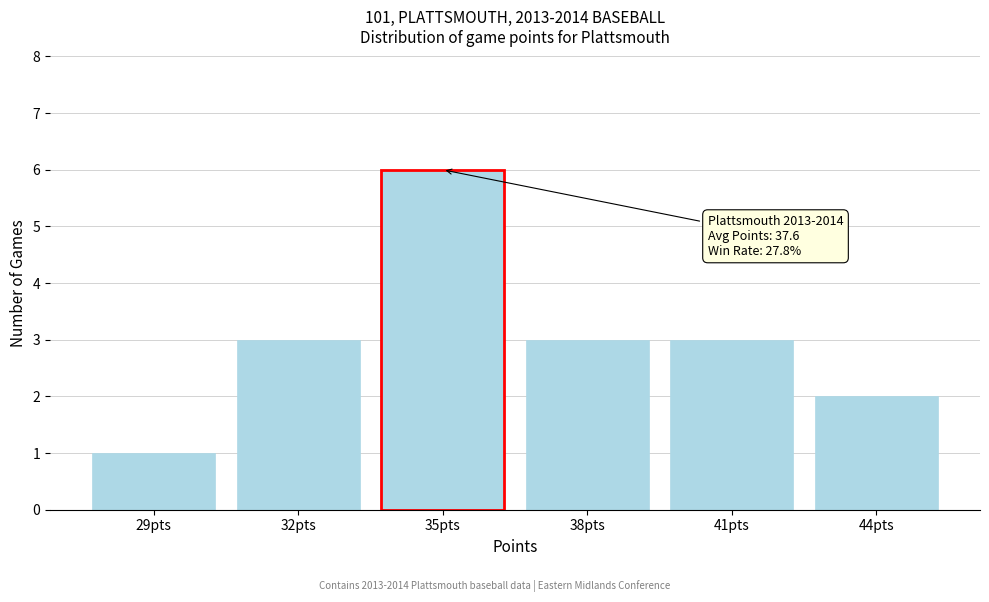

Reading right to left, transcribe all the data shown in this chart.

44pts=2	41pts=3	38pts=3	35pts=6	32pts=3	29pts=1